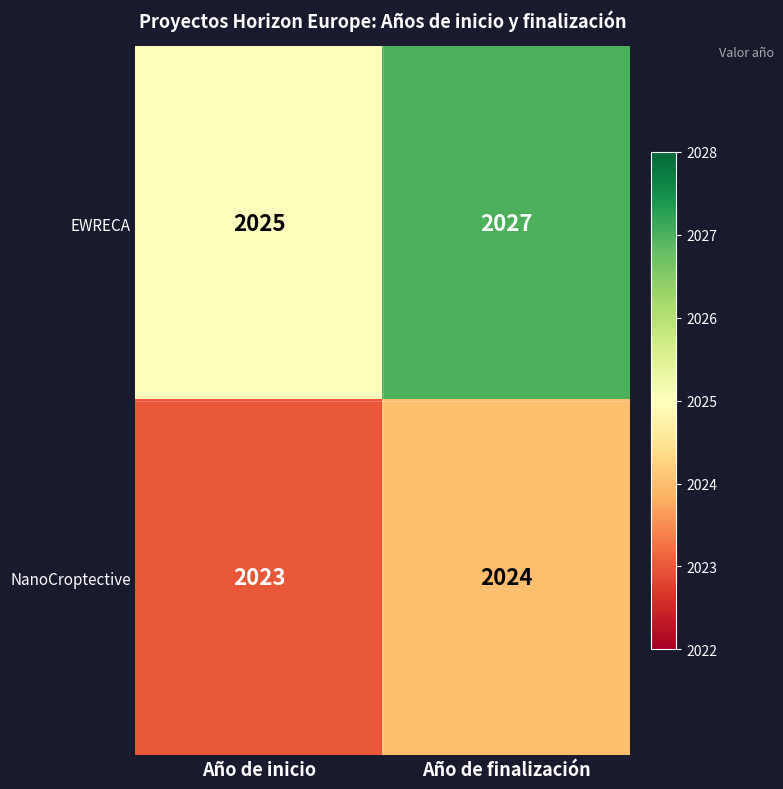

Rank the series by their average value, from lowest to highest.

NanoCroptective, EWRECA